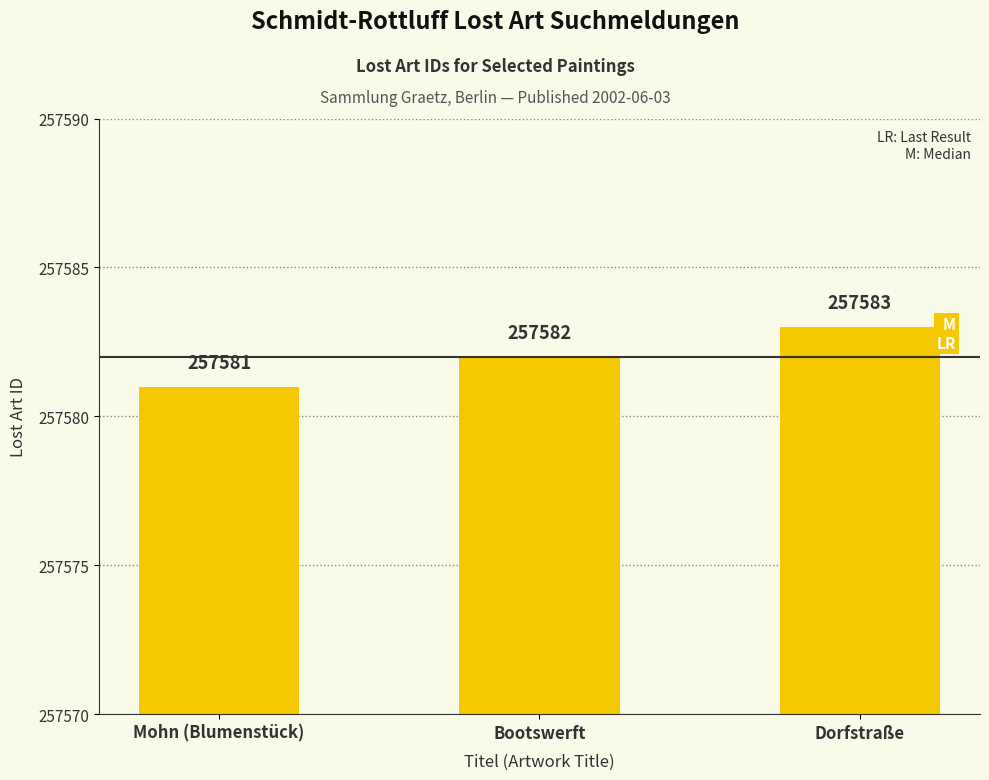

Are the bars horizontal?

No